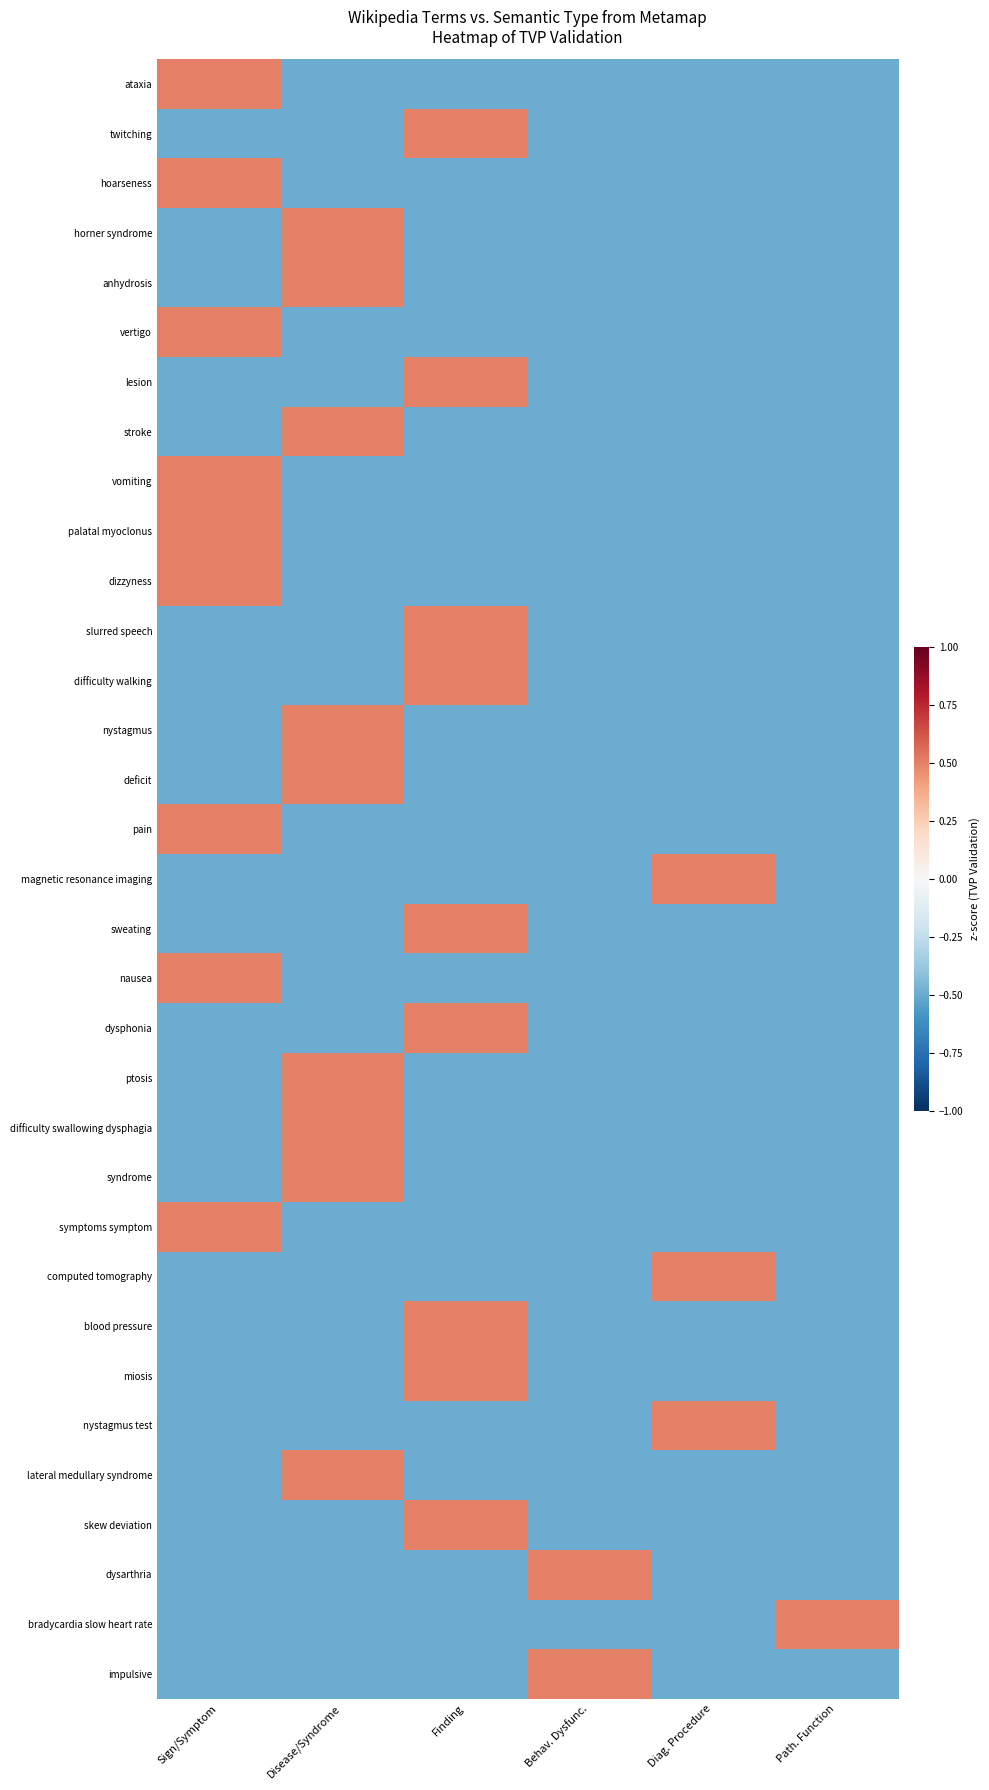

What is the total value across all series at Behav. Dysfunc.?

-14.5